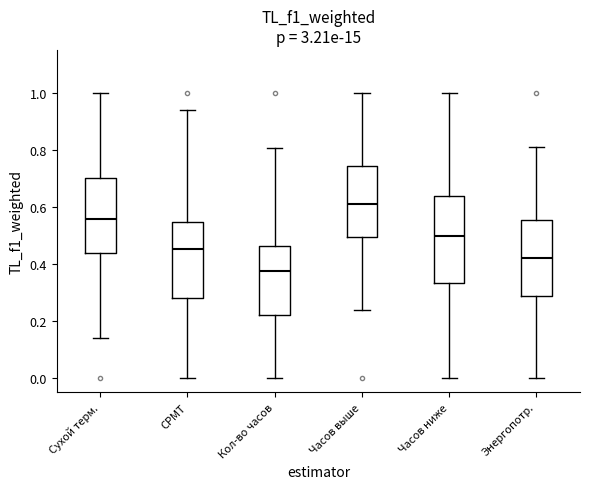

Reading left to right, read every box against the y-axis: the position of its median line, the range the box covers, and the ends of its whiskers. The values are not printed on the chart, so give them approximately, as read against the axis.

Сухой терм.: median 0.56, box 0.44 to 0.70, whiskers 0.14 to 1.00
СРМТ: median 0.46, box 0.28 to 0.54, whiskers 0.00 to 0.94
Кол-во часов: median 0.38, box 0.22 to 0.46, whiskers 0.00 to 0.80
Часов выше: median 0.62, box 0.50 to 0.74, whiskers 0.24 to 1.00
Часов ниже: median 0.50, box 0.34 to 0.64, whiskers 0.00 to 1.00
Энергопотр.: median 0.42, box 0.28 to 0.56, whiskers 0.00 to 0.82